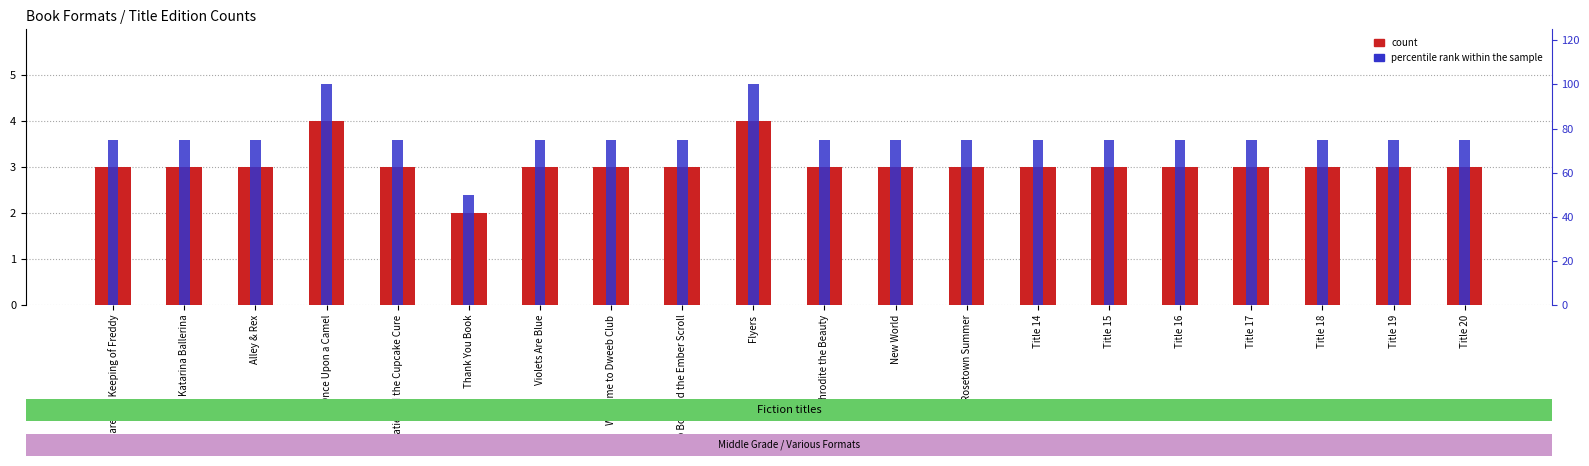

Reading left to right, extract all data points from this chart.

count: 3	3	3	4	3	2	3	3	3	4	3	3	3	3	3	3	3	3	3	3
percentile rank within the sample: 75	75	75	100	75	50	75	75	75	100	75	75	75	75	75	75	75	75	75	75